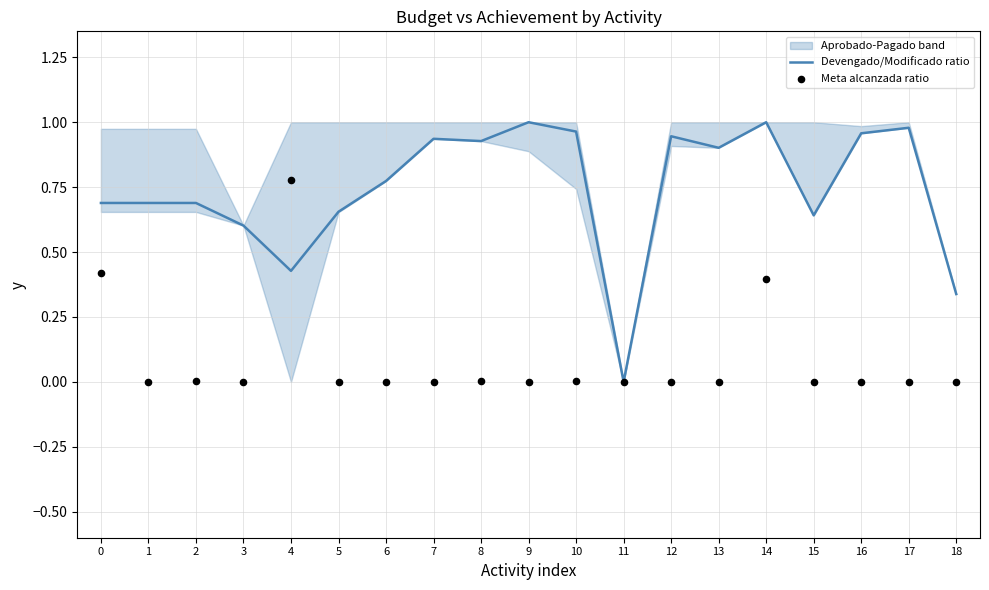

Which series has the largest total across all categories?

Devengado/Modificado ratio